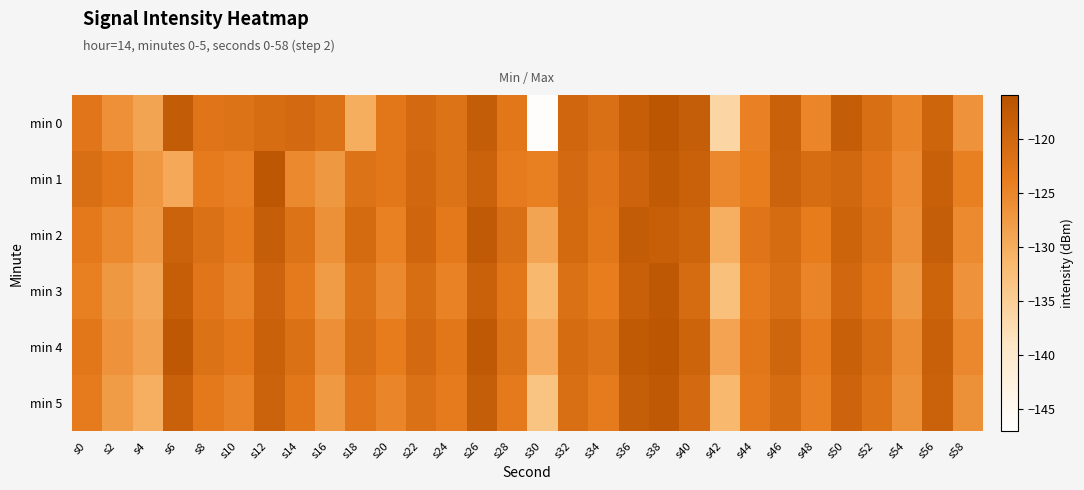

Which series has the largest total across all categories?

min 4